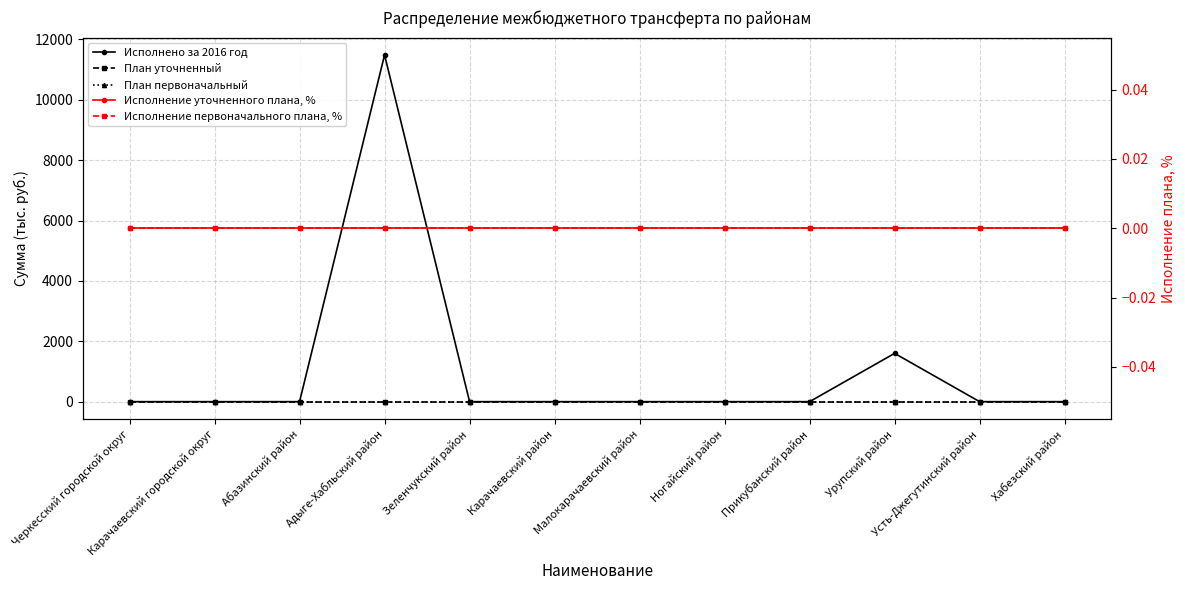

At which label does Исполнено за 2016 год reach its minimum?

Черкесский городской округ